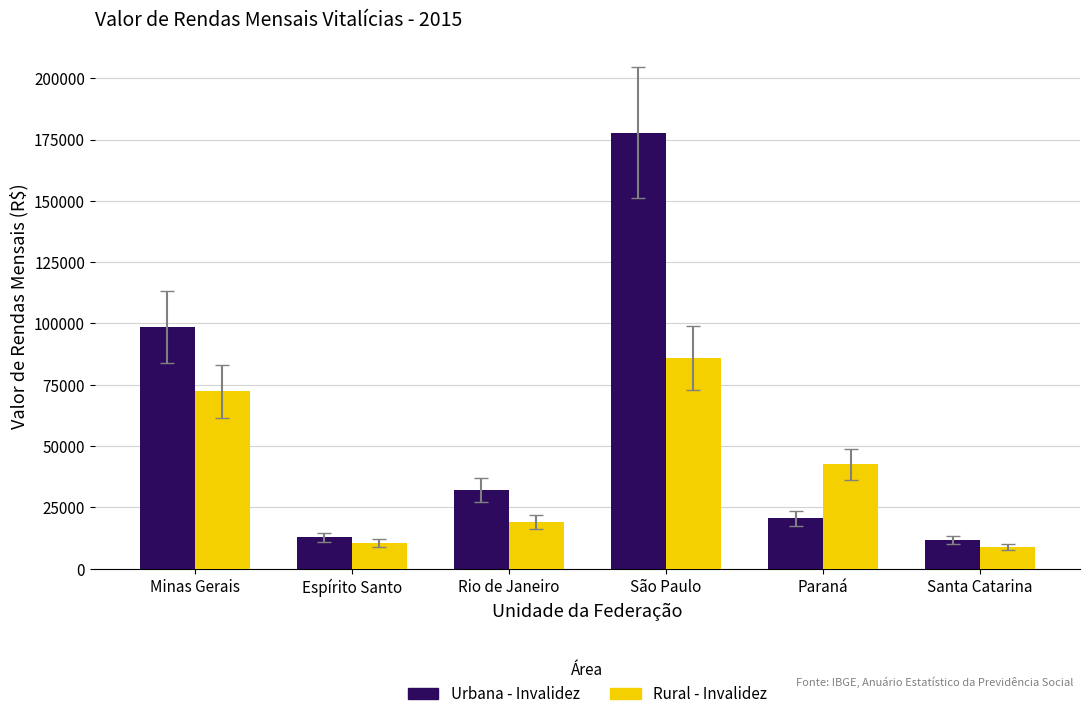

How many categories are shown in the chart?

6